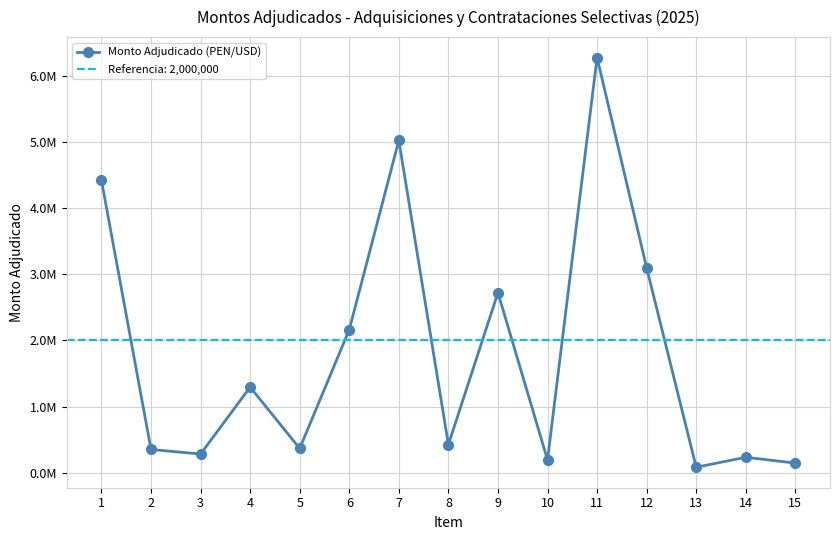

At which label does the data first exceed 424210?

1